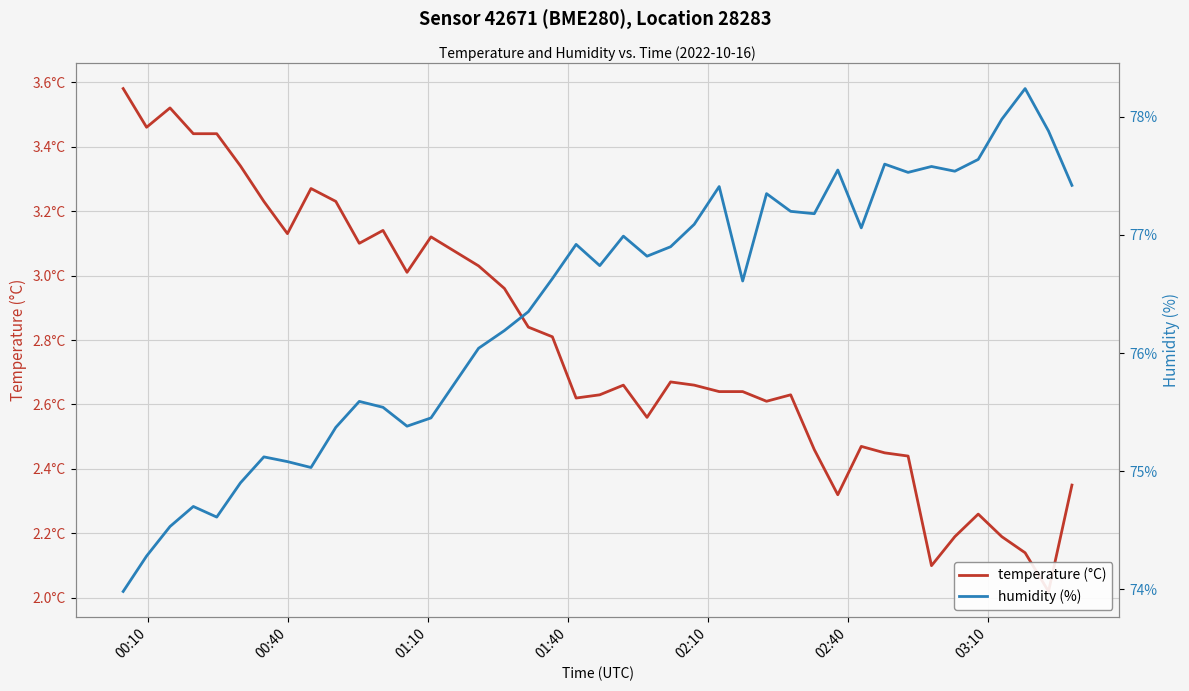

What is the lowest value of the temperature (°C) series?

2.0